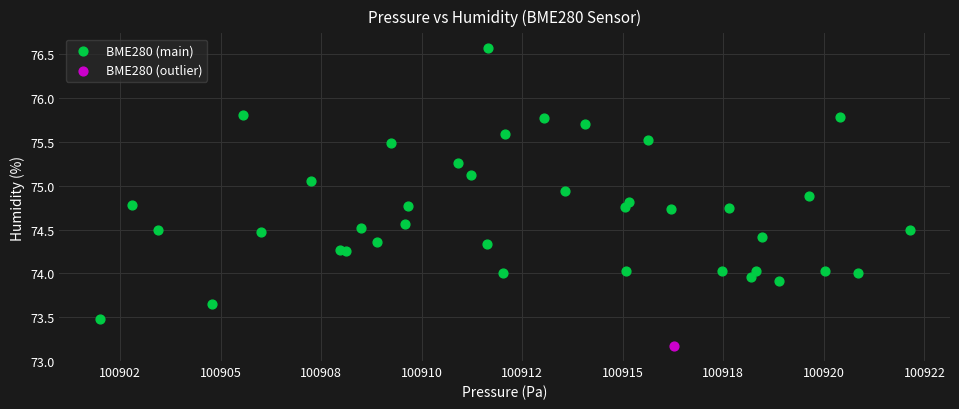

What are all the series names shown in the legend?

BME280 (main), BME280 (outlier)